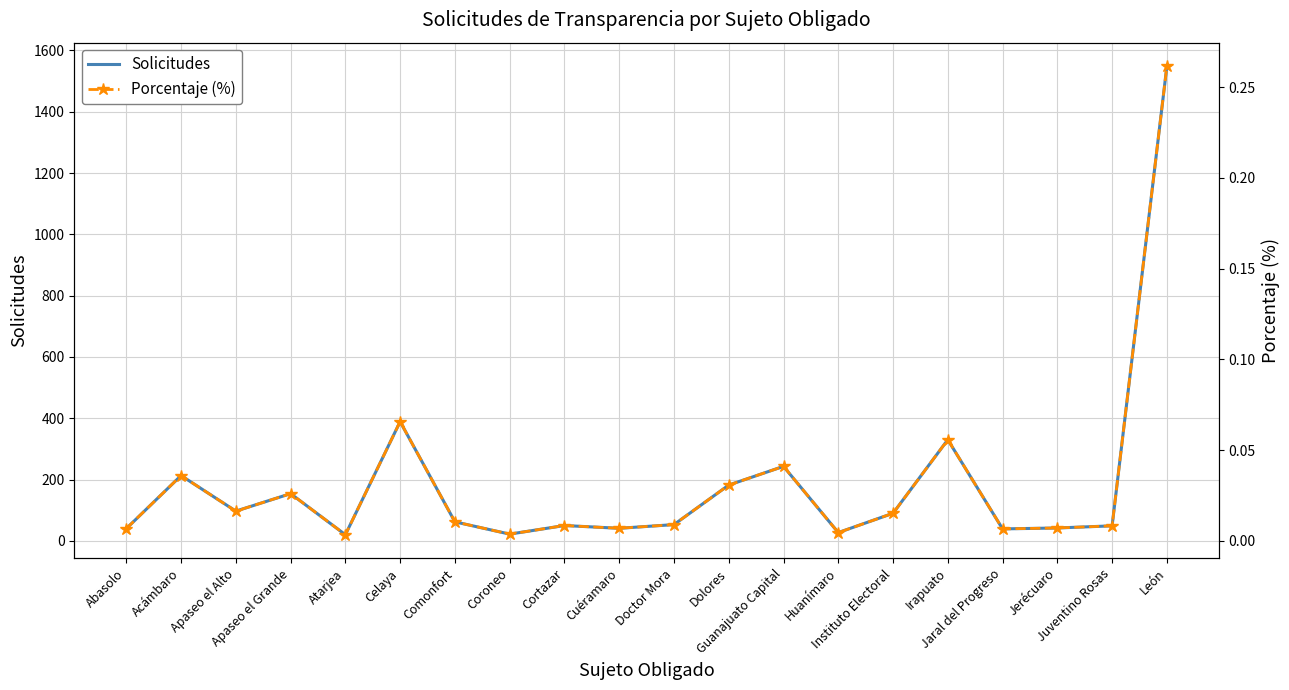

Reading left to right, extract all data points from this chart.

Solicitudes: 40.0	213.0	97.0	154.0	20.0	389.0	62.0	22.0	50.0	41.0	53.0	182.0	243.0	27.0	90.0	330.0	39.0	42.0	49.0	1549.0
Porcentaje (%): 0.0	0.0	0.0	0.0	0.0	0.1	0.0	0.0	0.0	0.0	0.0	0.0	0.0	0.0	0.0	0.1	0.0	0.0	0.0	0.3